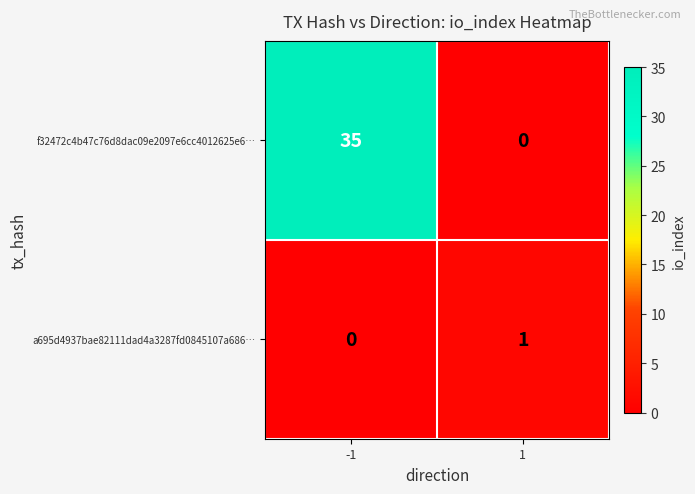

What is the greatest value displayed?

35